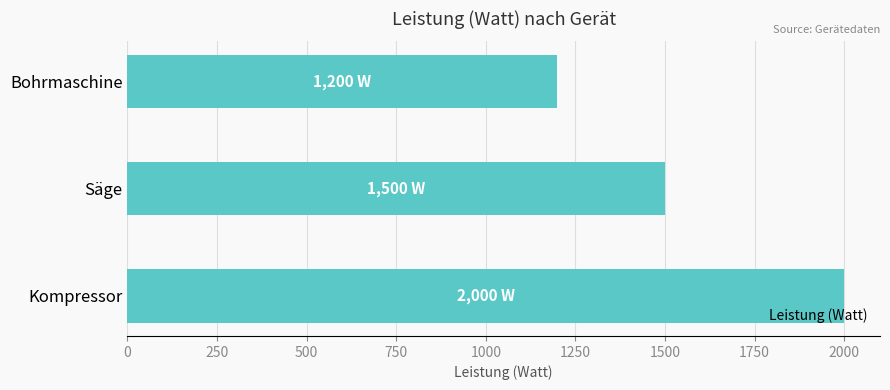

What is the change in value from Bohrmaschine to Kompressor?

+800